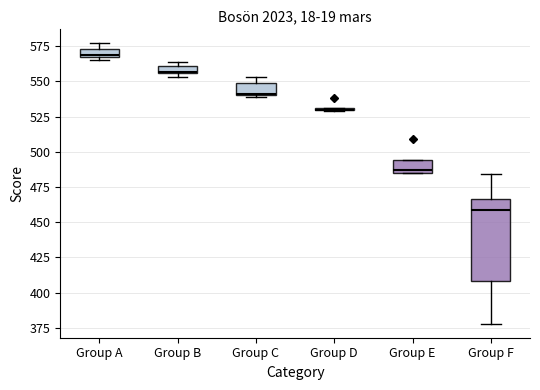

Where is the lower edge of the box for Group B on the y-axis? The values are not printed on the chart, so give them approximately, as read against the axis.

555